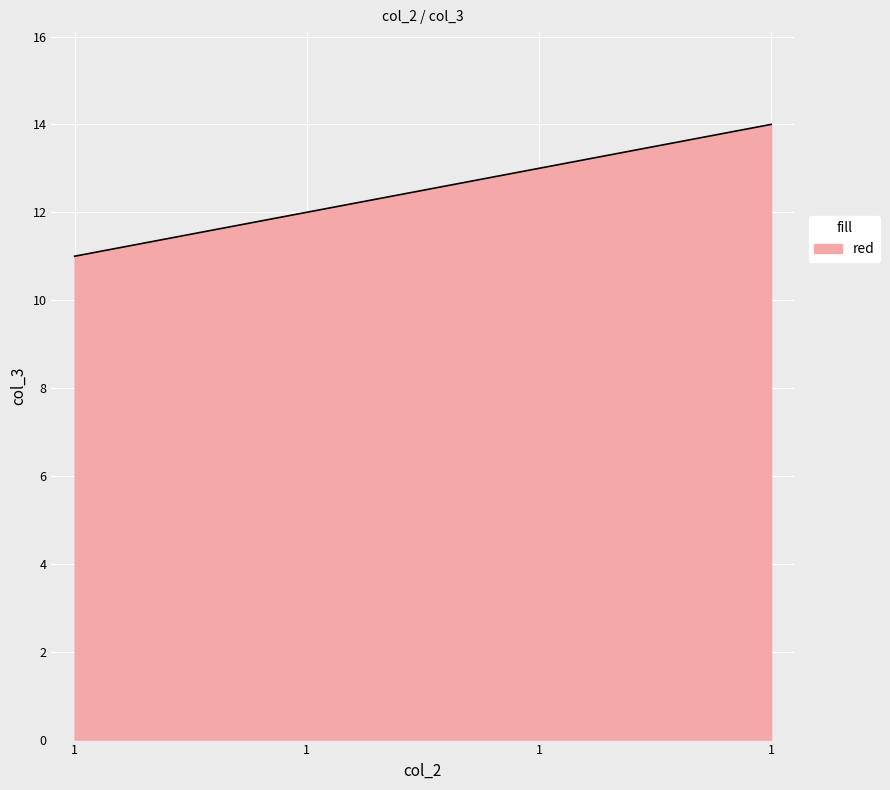

How many series are shown in this chart?

1